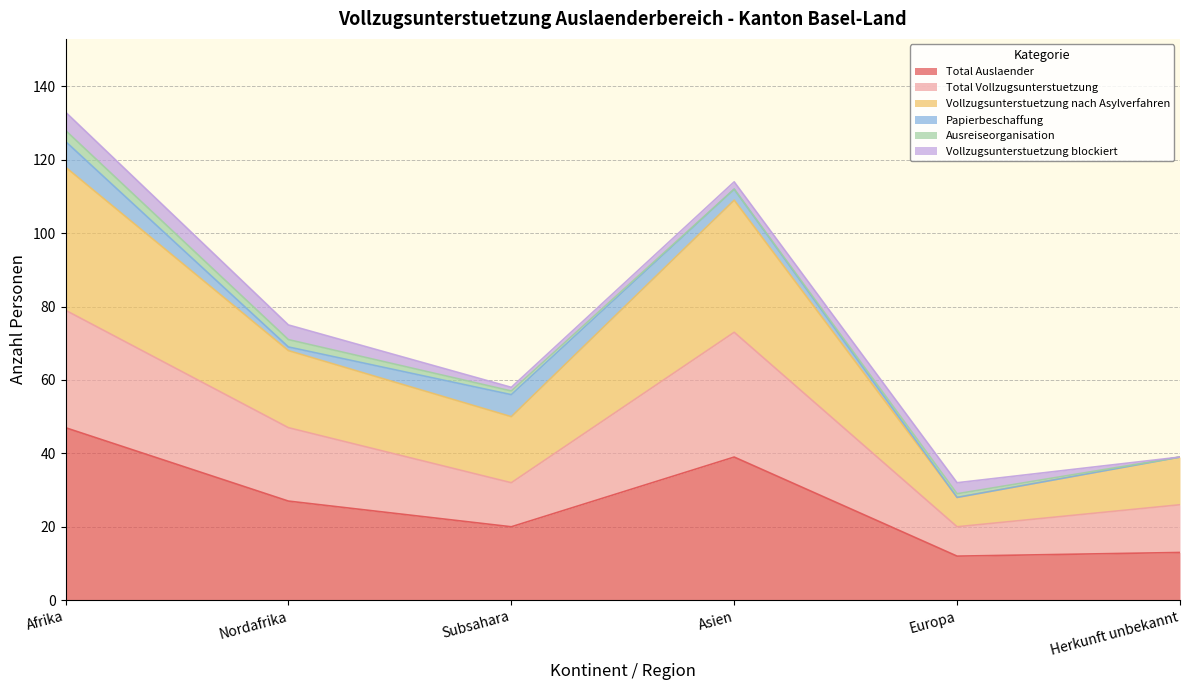

True or false: Total Auslaender and Total Vollzugsunterstuetzung cross at least once.

False